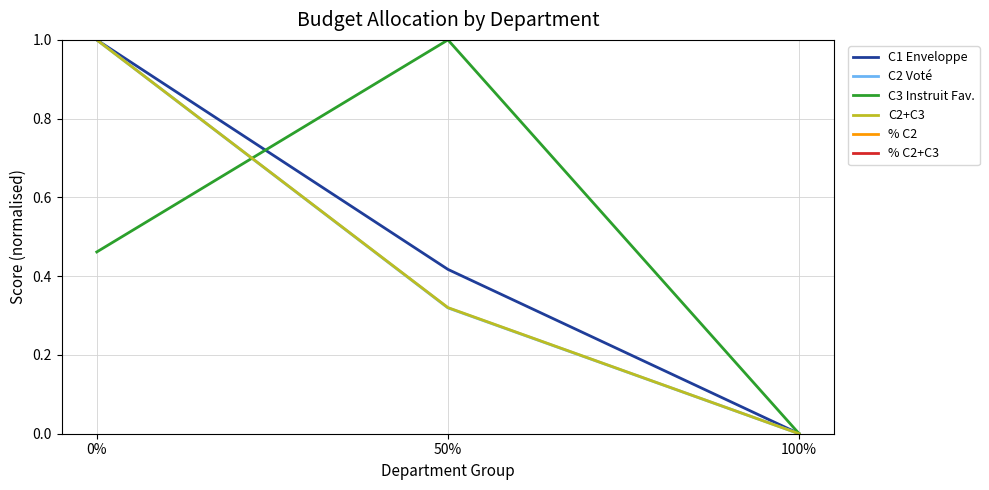

What is the approximate value of % C2+C3 at 100%?

5.0